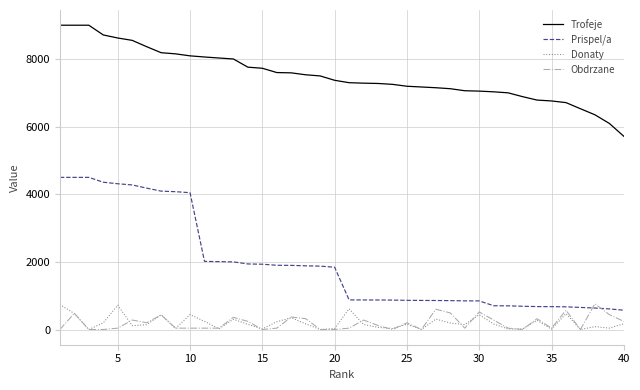

What is the highest value of the Prispel/a series?

4500